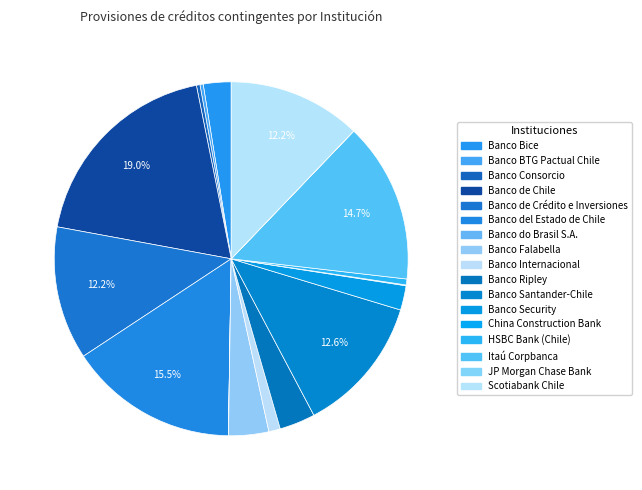

True or false: Scotiabank Chile accounts for 12% of the total.

True